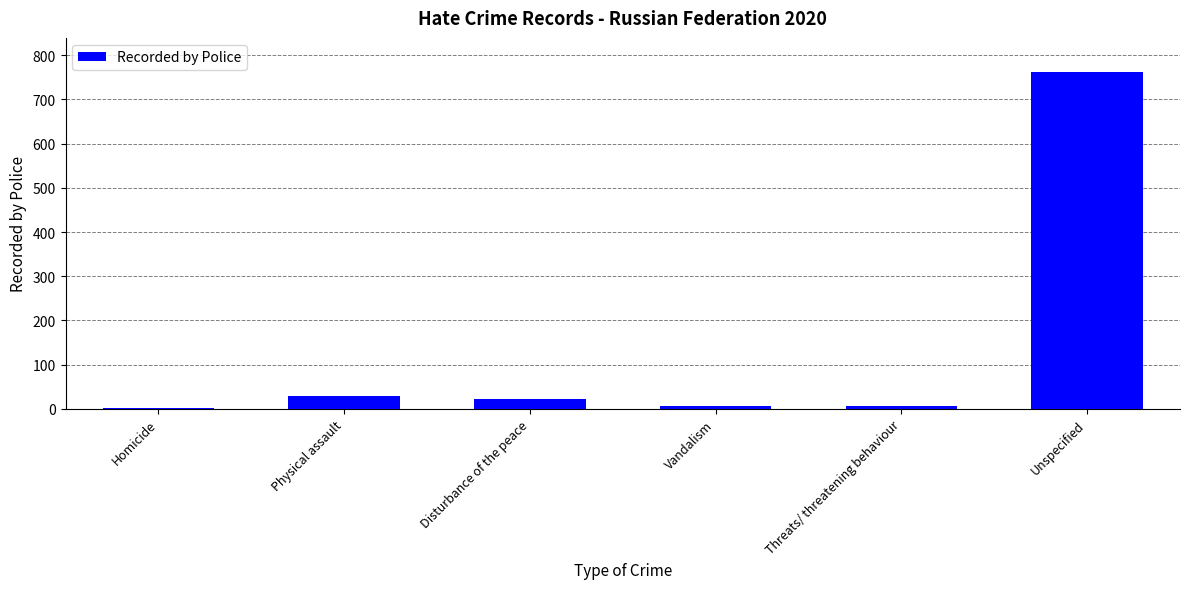

How many bars are there in total?

6